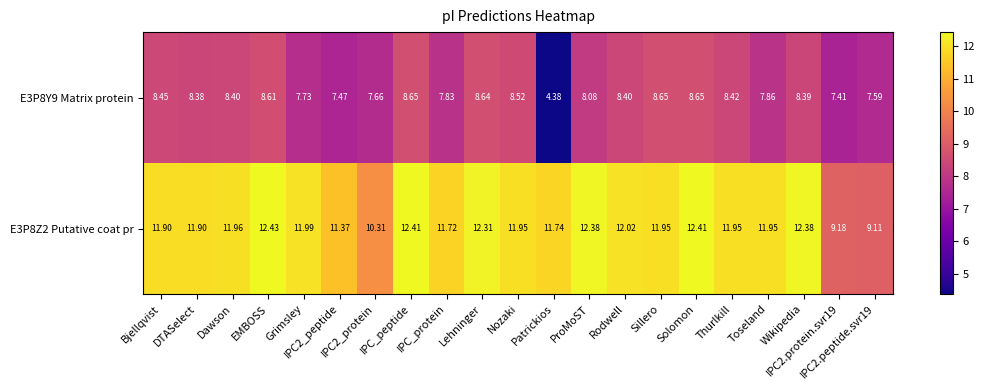

At which category does the chart reach its minimum across all series?

Patrickios